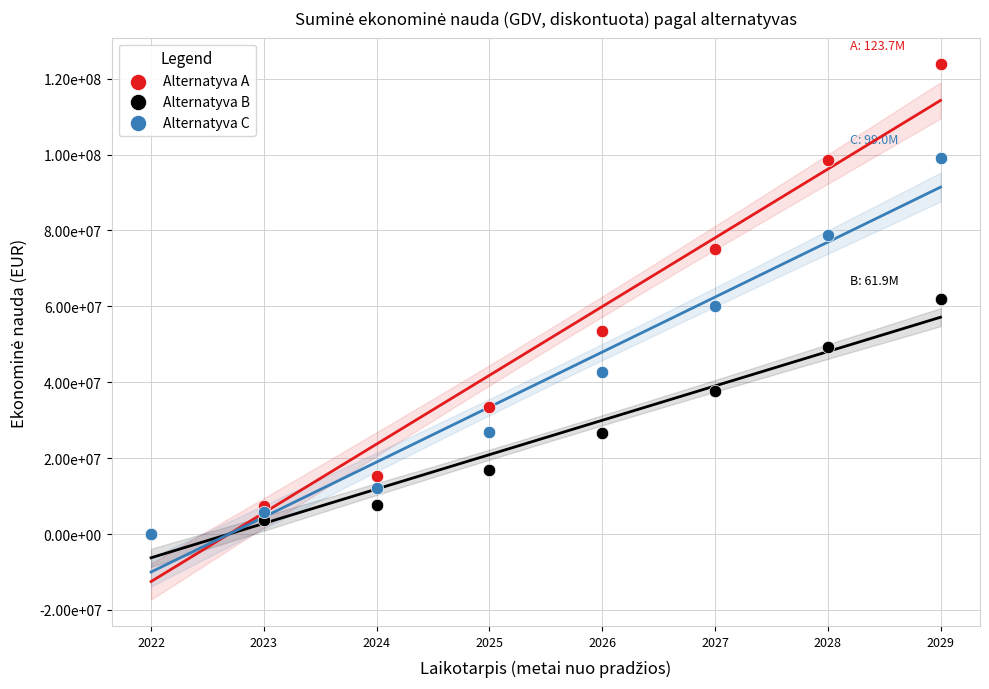

What are all the series names shown in the legend?

Alternatyva A, Alternatyva B, Alternatyva C